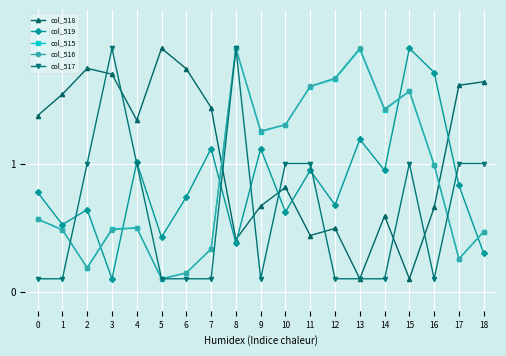

At which category is the sum across all series the highest?

8